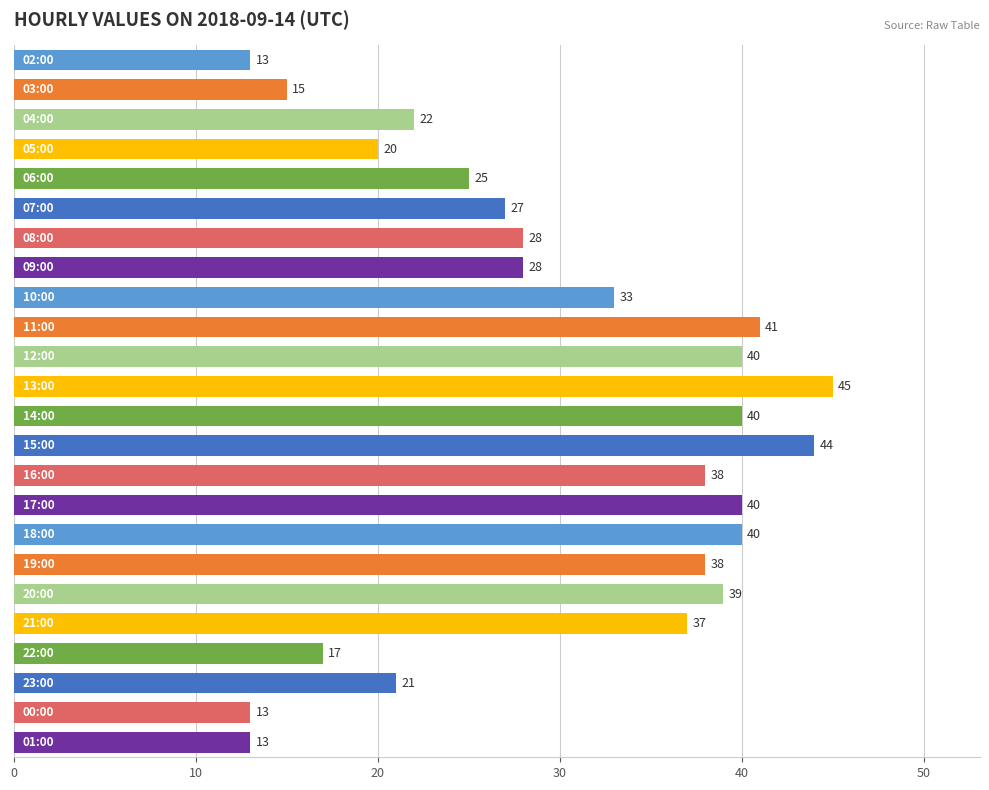

What is the smallest value displayed?

13